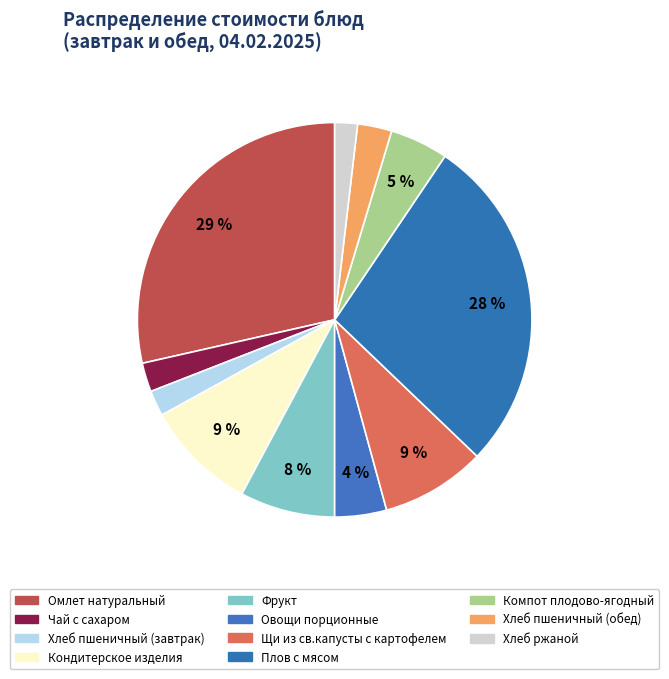

To the nearest percent, what is the difference between the Омлет натуральный and Хлеб пшеничный (обед) slice percentages?

26%